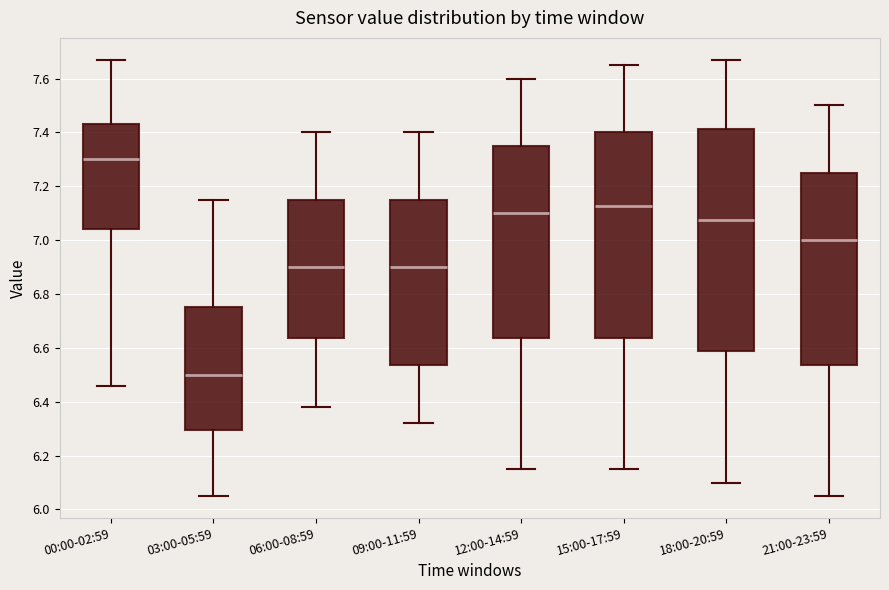

Which box has the lowest median line?

03:00-05:59